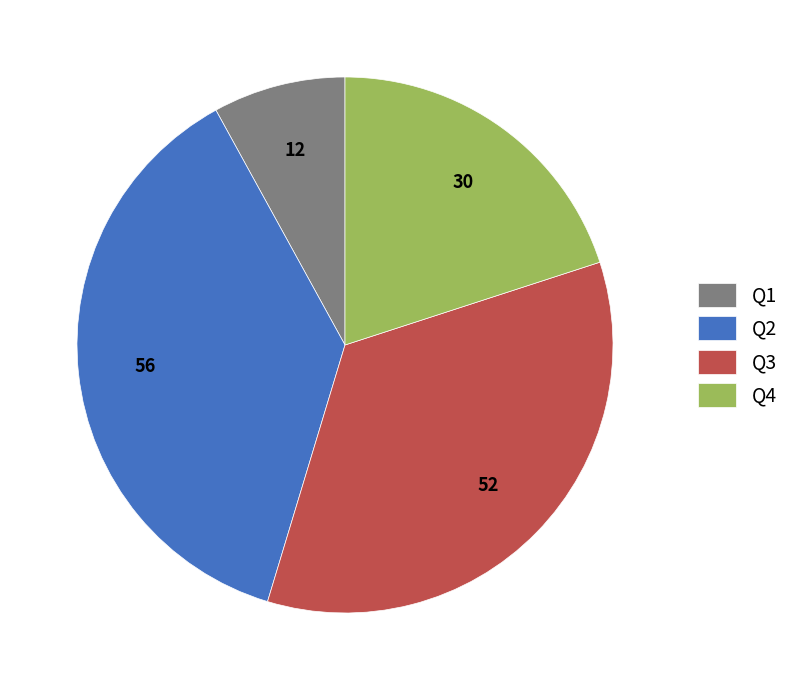

Which category has the biggest portion of the pie?

Q2